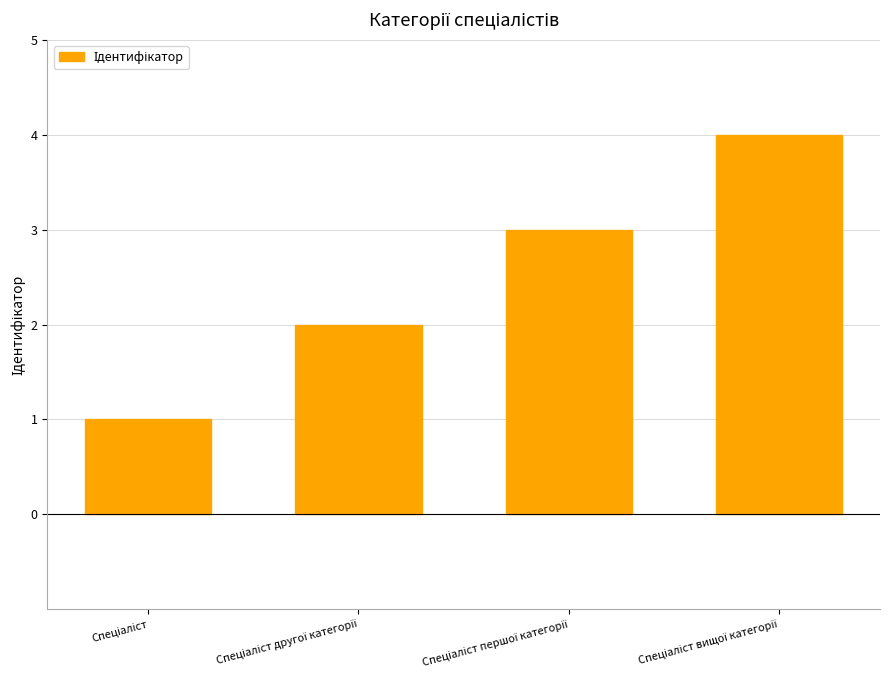

What is the value of the 2nd bar from the left?

2